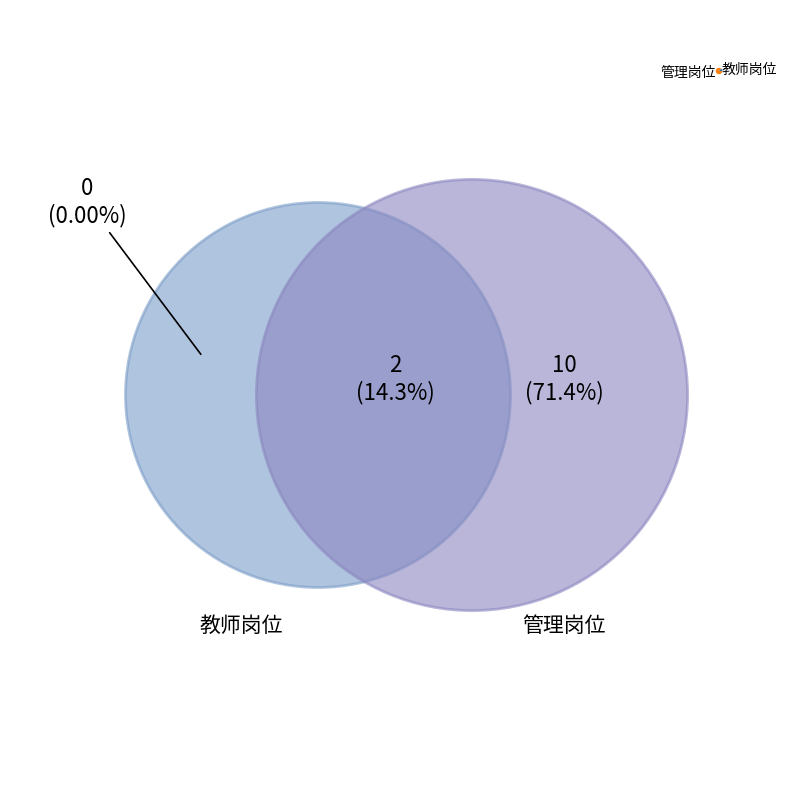

The 管理岗位 slice represents 86% of the pie. True or false?

True